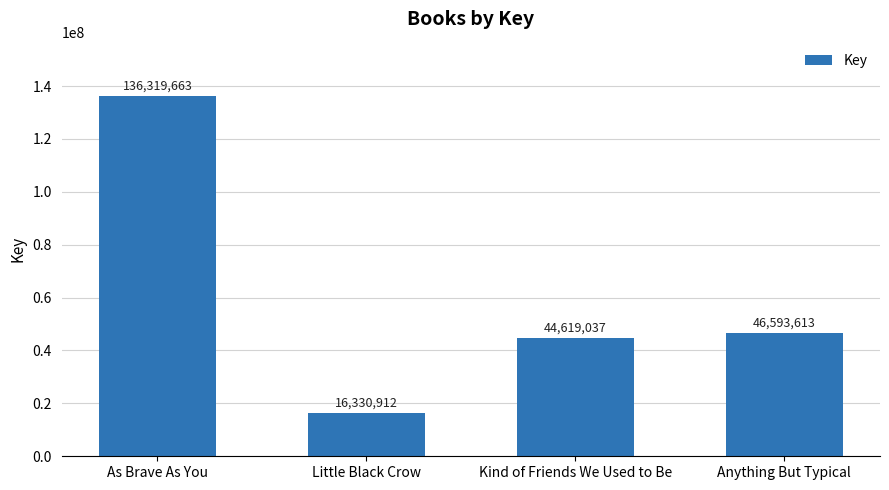

True or false: the data shows 19965045 at Anything But Typical.

False